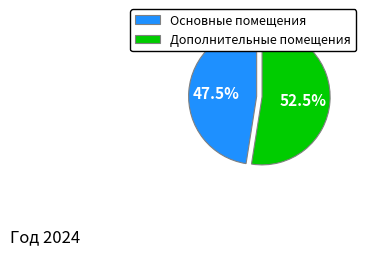

How many segments does this pie chart have?

2